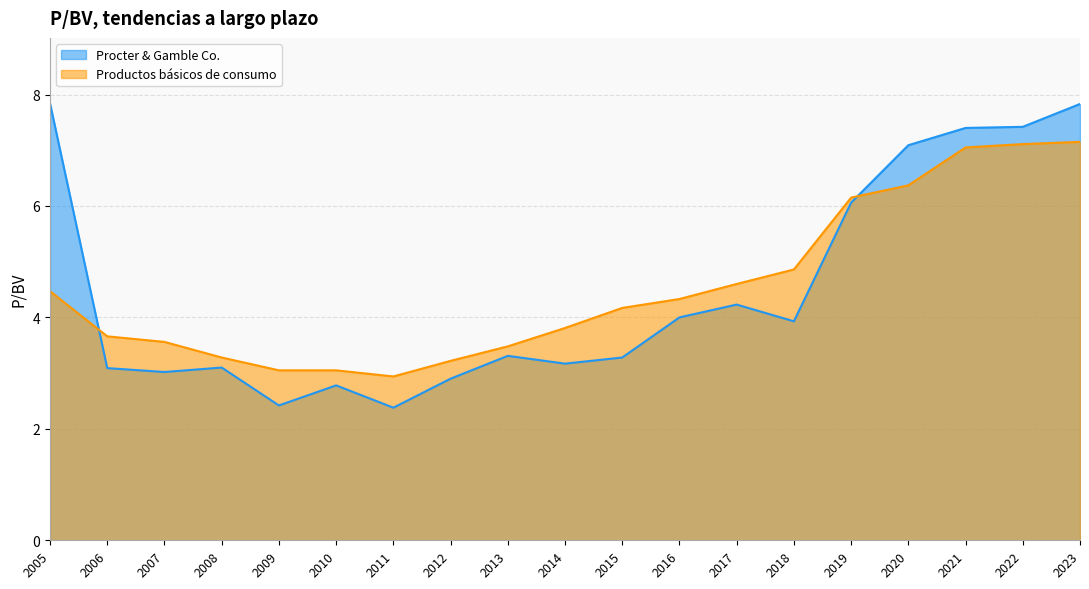

What is the approximate value of Productos básicos de consumo at 2015?

4.2